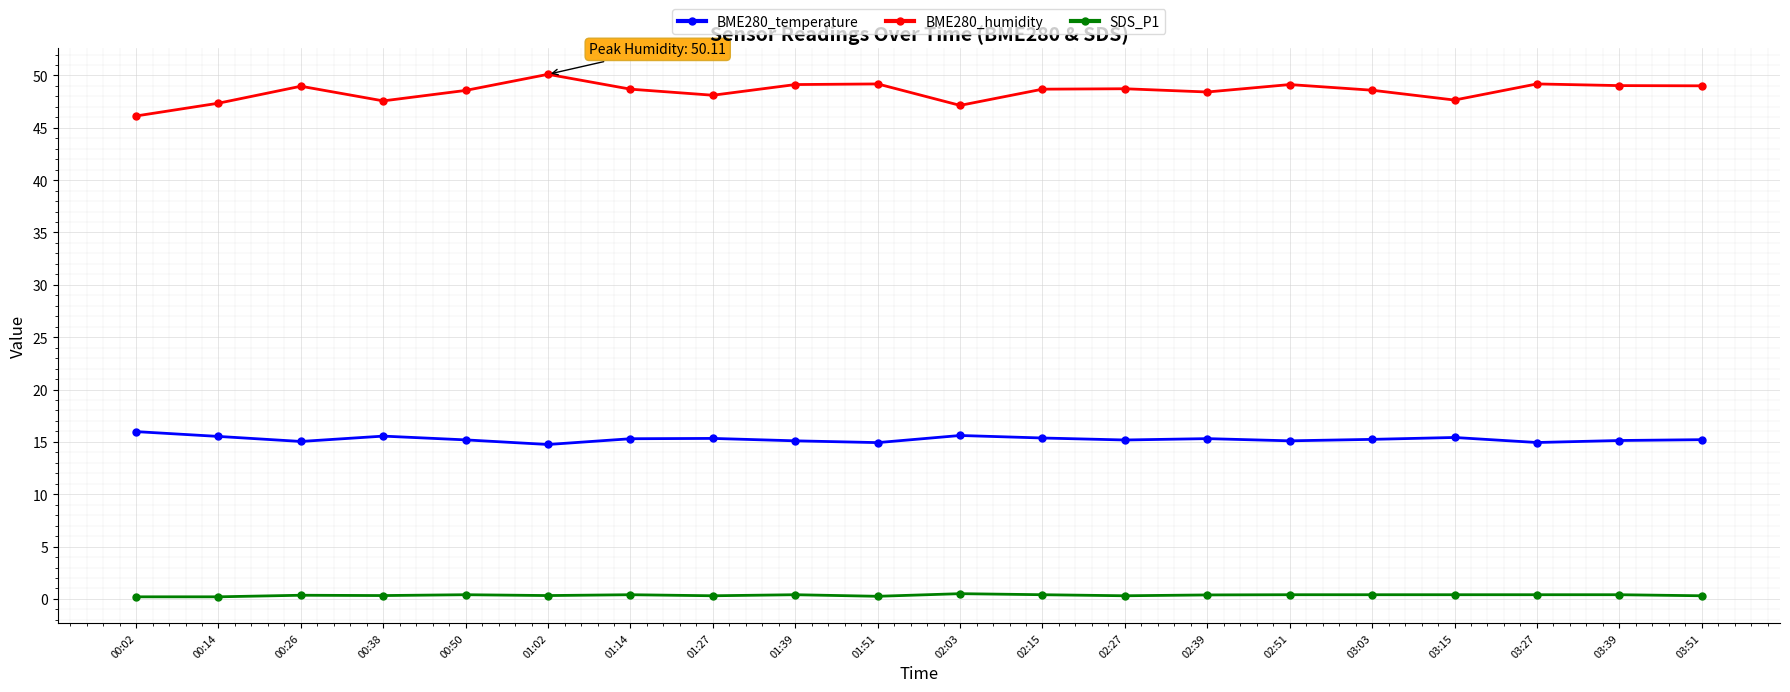

Where is the first local maximum for BME280_humidity?

00:26